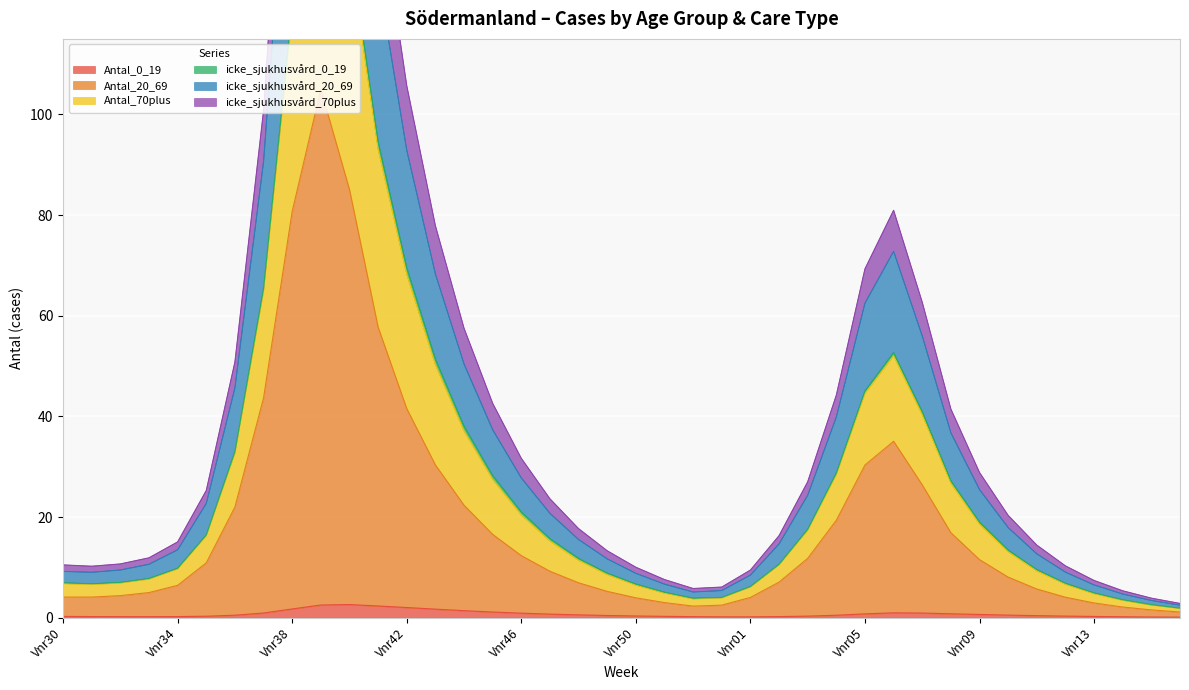

What is the smallest value displayed?

0.1